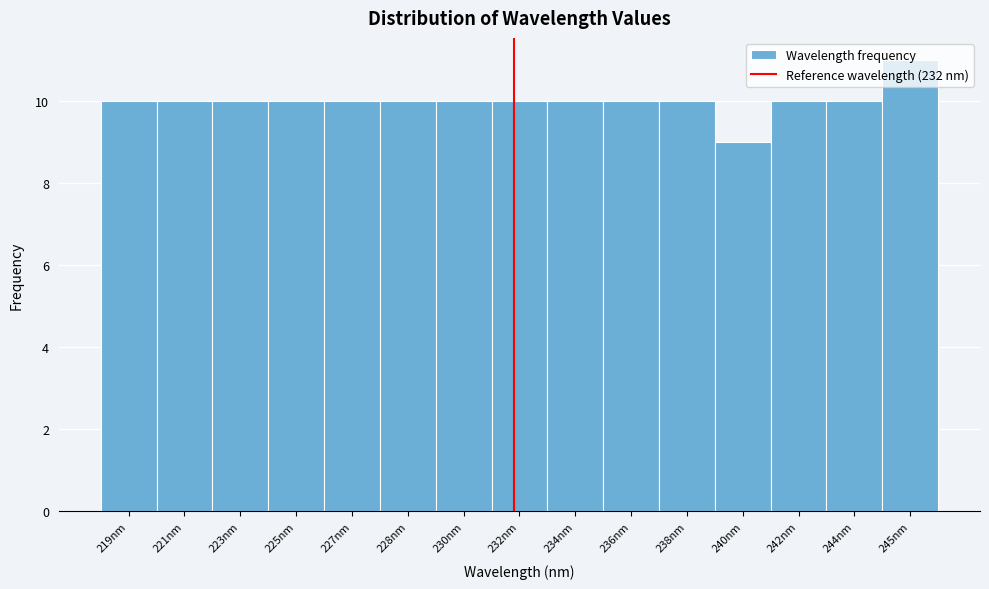

True or false: the data shows 13 at 230nm.

False